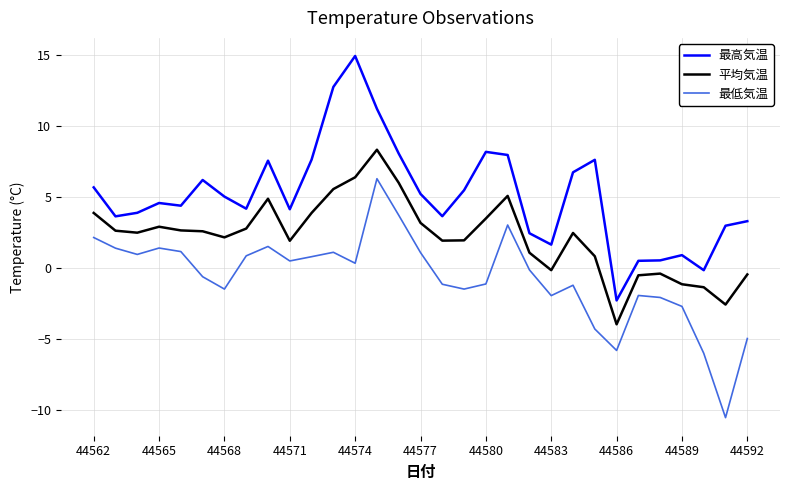

Which series has the largest range (max minus min)?

最高気温